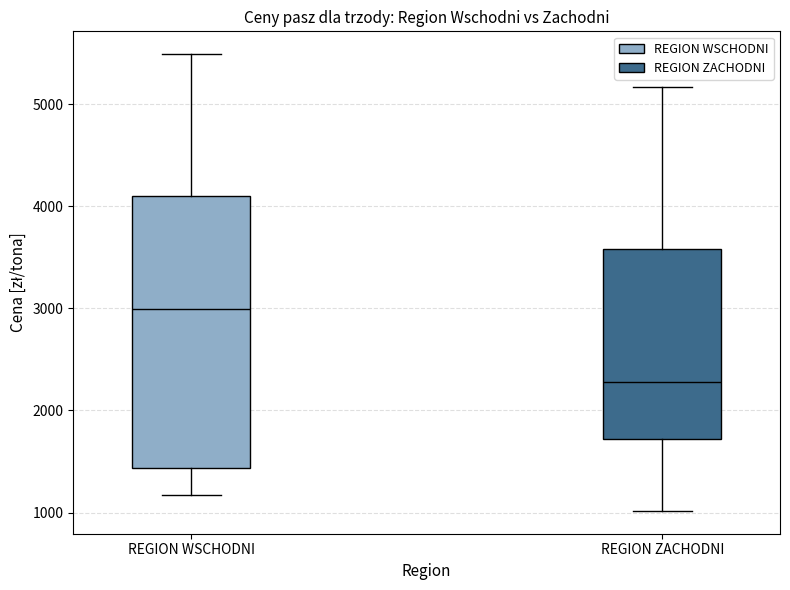

Reading left to right, transcribe this box plot: for each box, give where its median line is, the range the box spans, and where its two whiskers end, as read against the y-axis. The values are not printed on the chart, so give them approximately, as read against the axis.

REGION WSCHODNI: median 3000, box 1400 to 4100, whiskers 1200 to 5500
REGION ZACHODNI: median 2300, box 1700 to 3600, whiskers 1000 to 5200